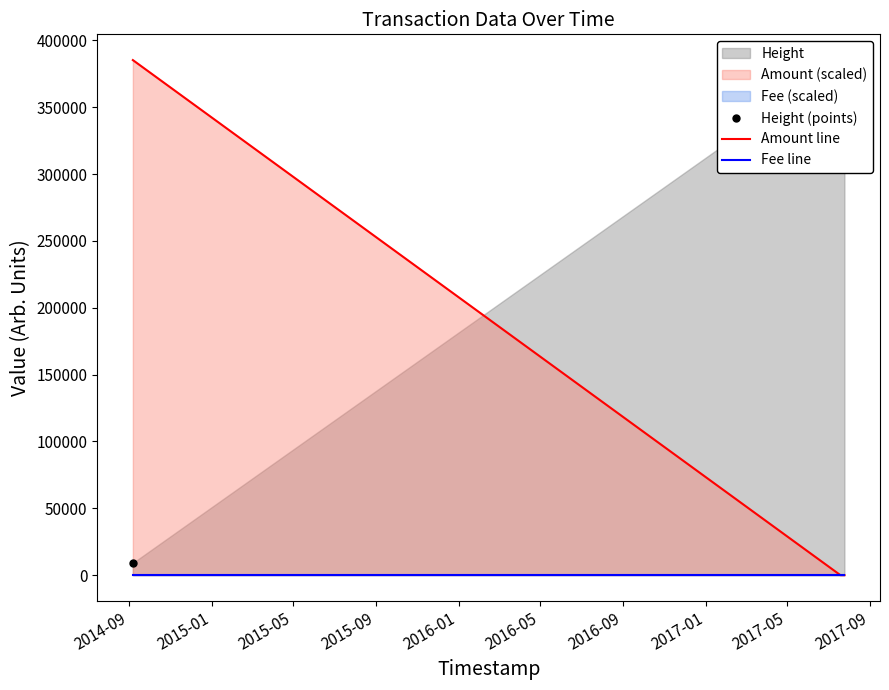

How many categories are shown in the chart?

6